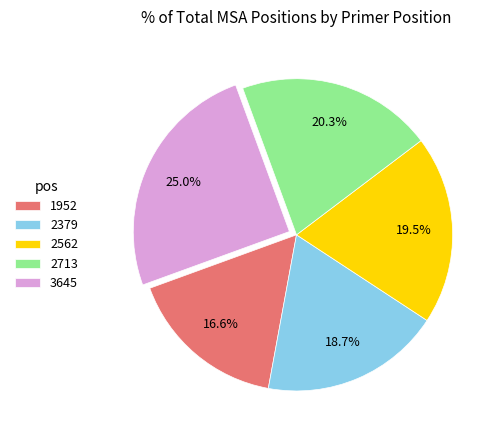

Is 1952 the majority of the pie?

No